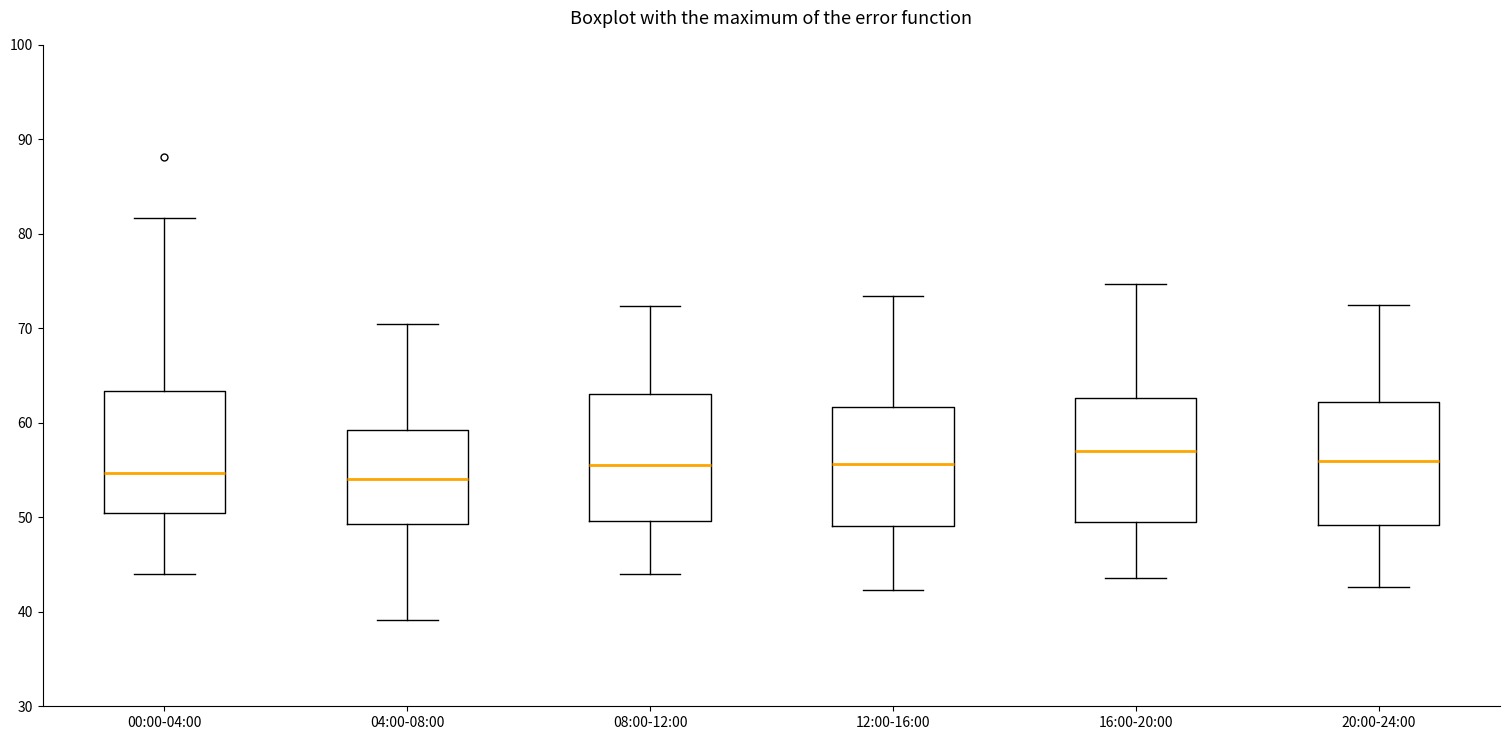

Reading left to right, transcribe this box plot: for each box, give where its median line is, the range the box spans, and where its two whiskers end, as read against the y-axis. The values are not printed on the chart, so give them approximately, as read against the axis.

00:00-04:00: median 55, box 50 to 63, whiskers 44 to 82
04:00-08:00: median 54, box 49 to 59, whiskers 39 to 70
08:00-12:00: median 56, box 50 to 63, whiskers 44 to 72
12:00-16:00: median 56, box 49 to 62, whiskers 42 to 73
16:00-20:00: median 57, box 50 to 63, whiskers 44 to 75
20:00-24:00: median 56, box 49 to 62, whiskers 43 to 72